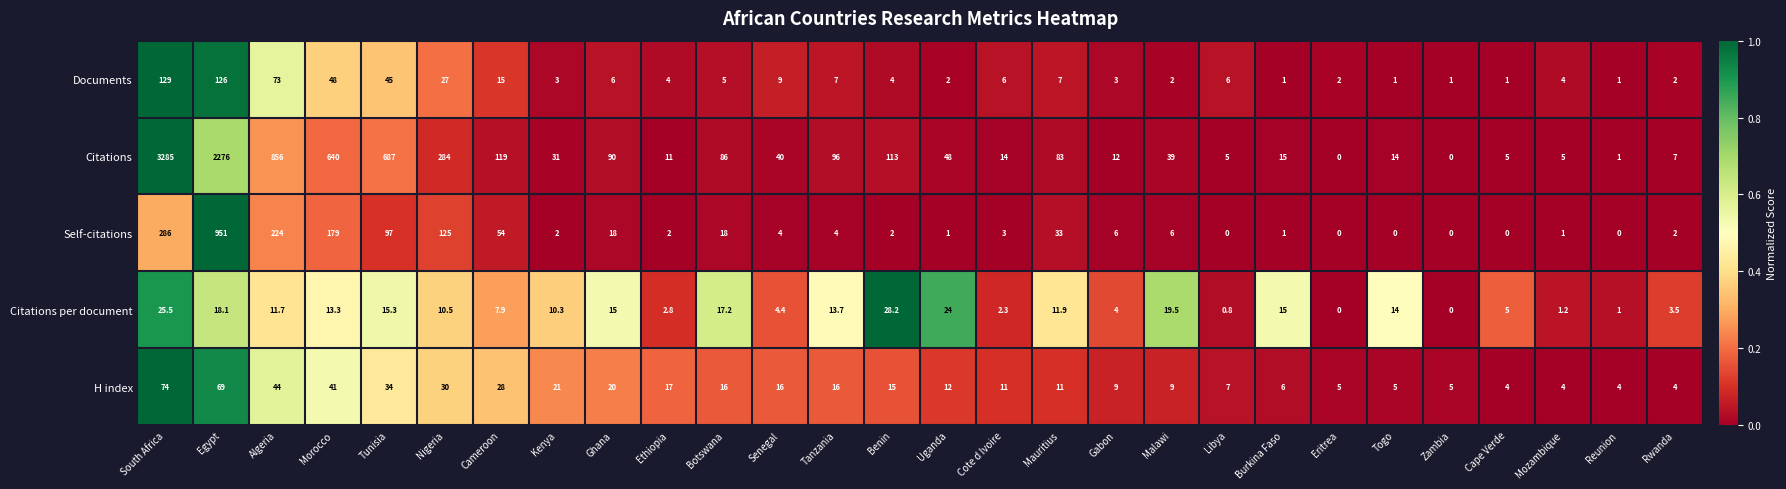

What is the difference between the maximum and minimum values in the Citations series?

3285.0